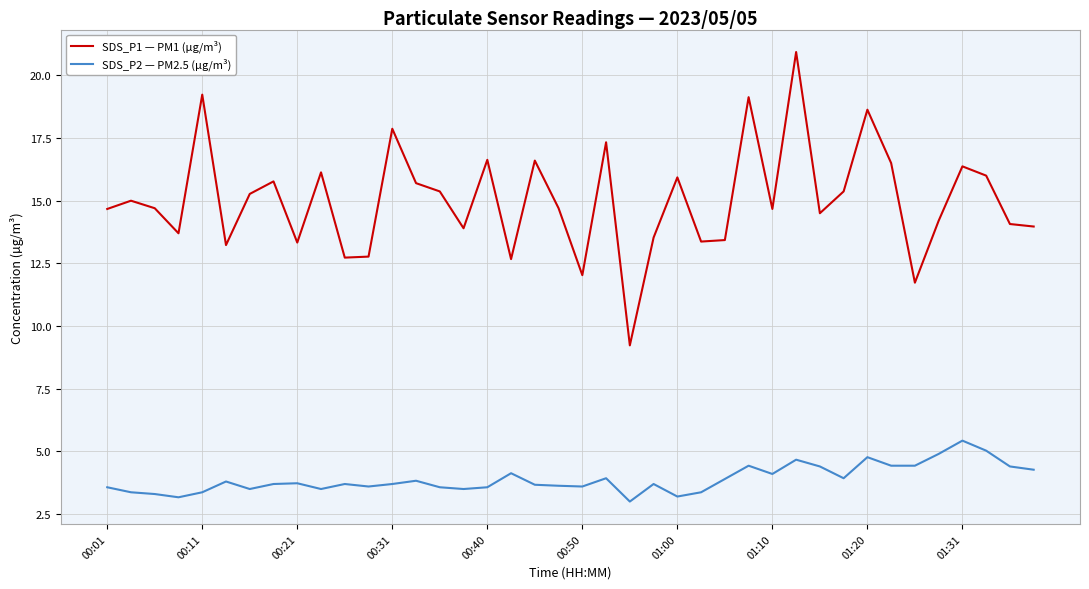

List the series in order of their overall mean, lowest first.

SDS_P2 — PM2.5 (µg/m³), SDS_P1 — PM1 (µg/m³)